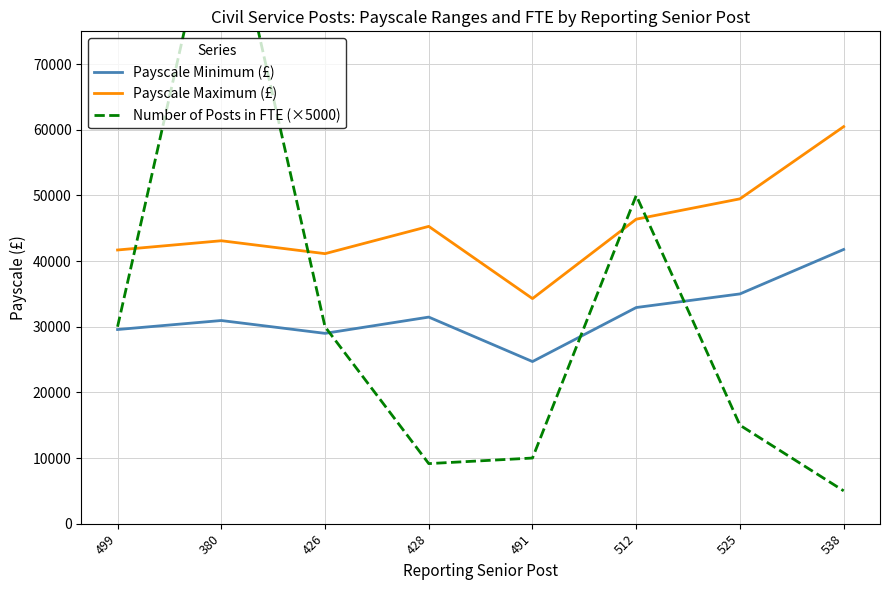

What is the difference between the Number of Posts in FTE (×5000) values at 499 and 380?

70000.0